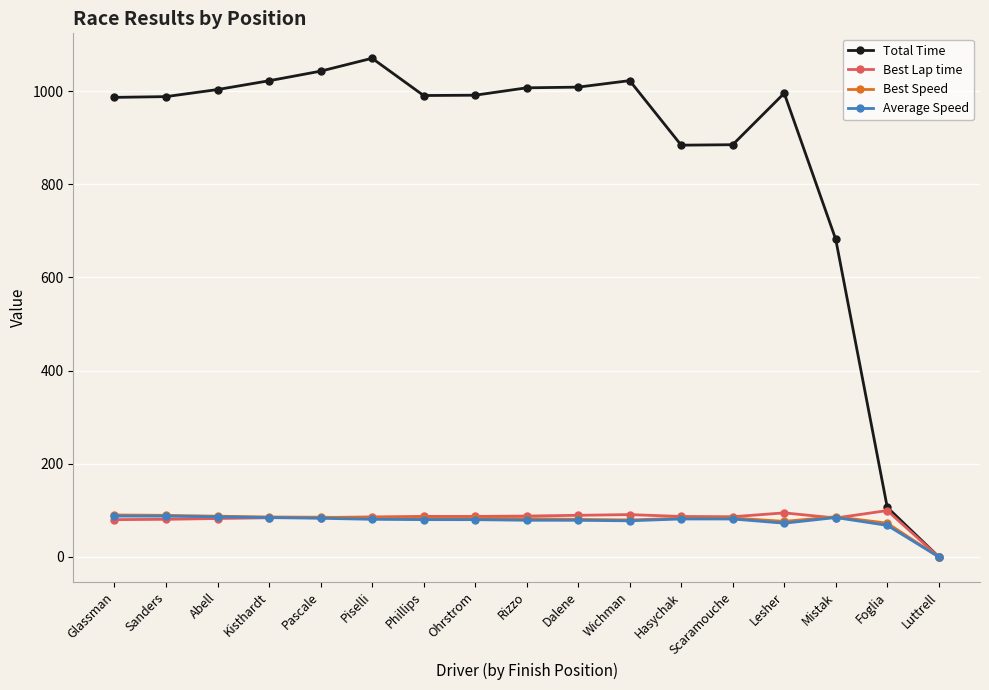

What is the highest value of the Total Time series?

1070.4